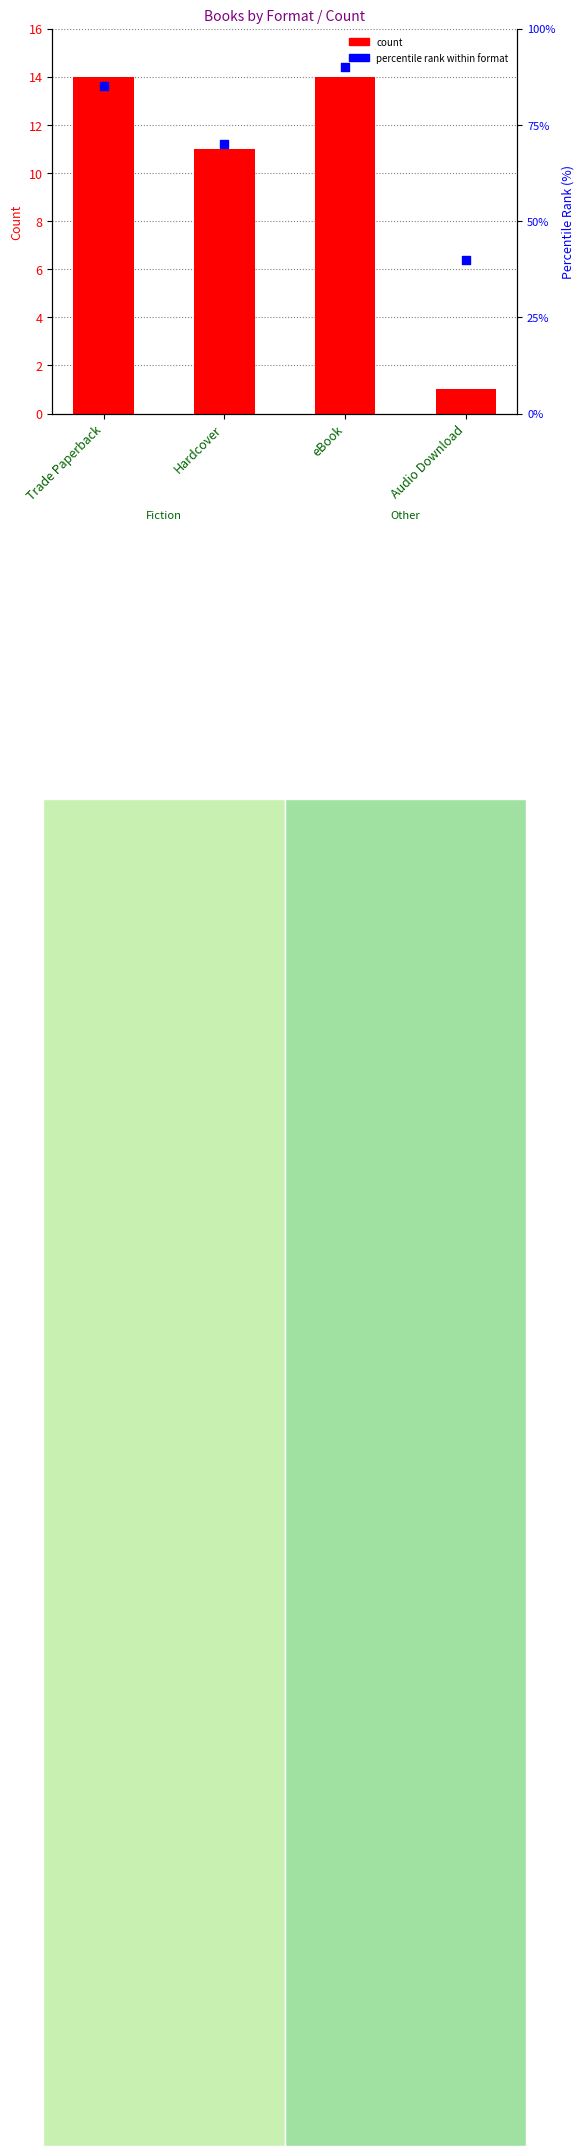

What are all the series names shown in the legend?

count, percentile rank within format